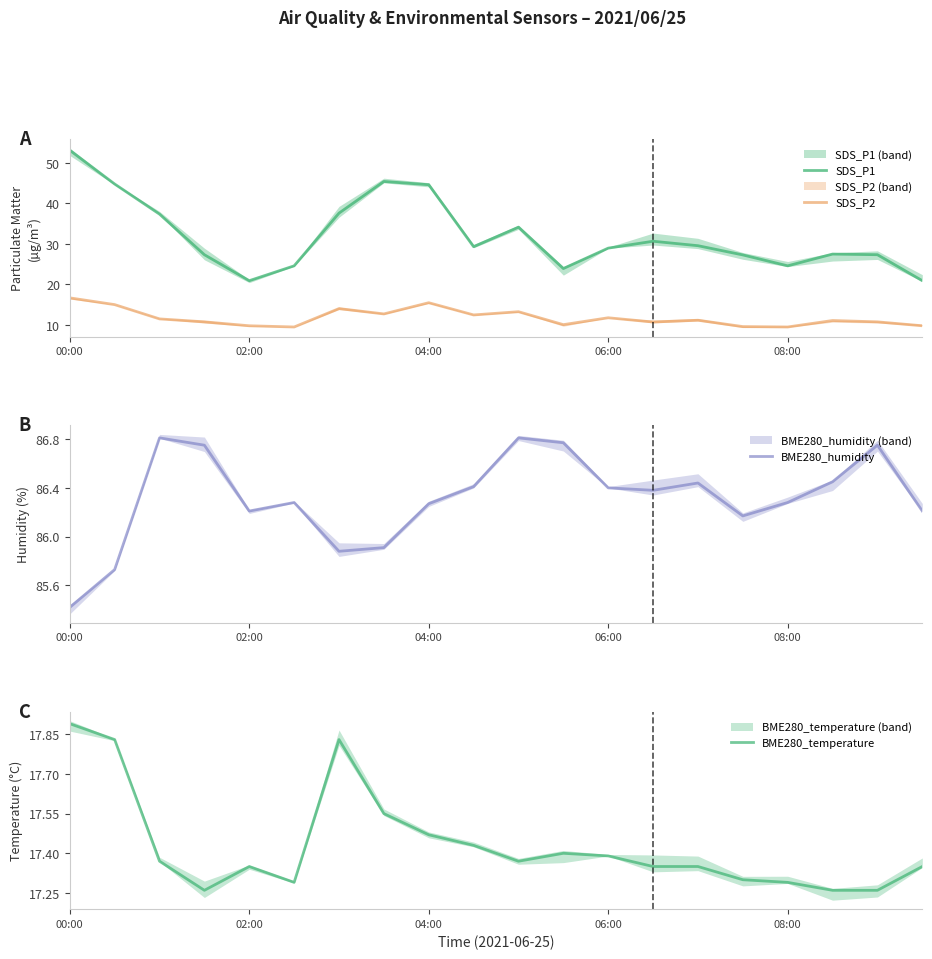

Is it true that SDS_P2 equals 21.8 at 04:00?

False